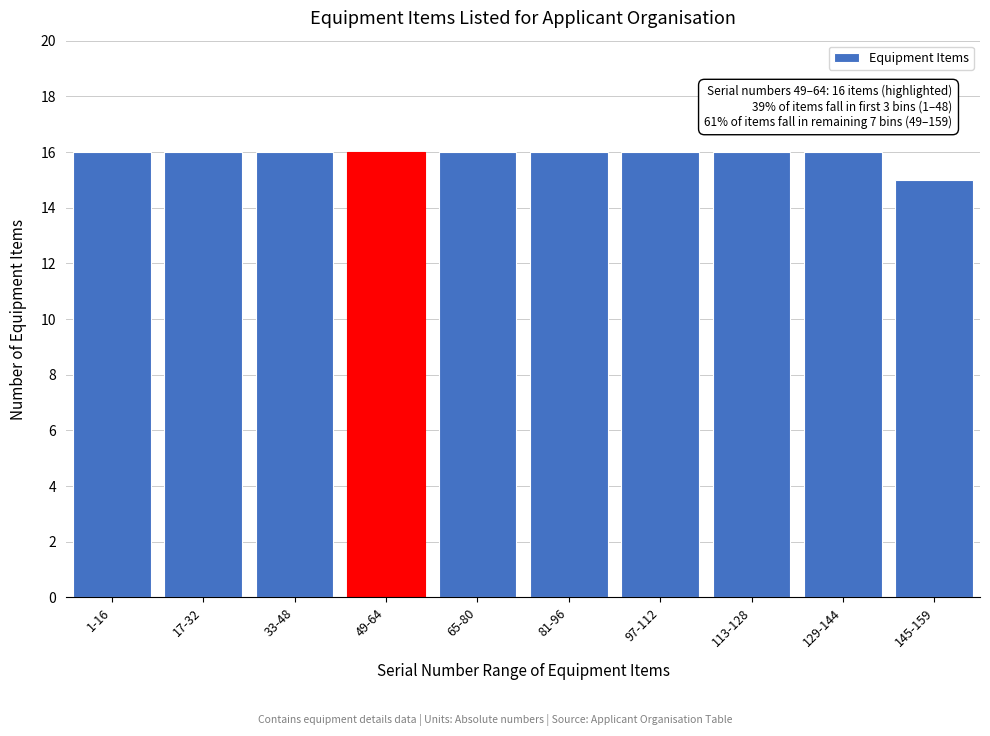

Reading left to right, list all the values displayed in this chart.

1-16=16	17-32=16	33-48=16	49-64=16	65-80=16	81-96=16	97-112=16	113-128=16	129-144=16	145-159=15